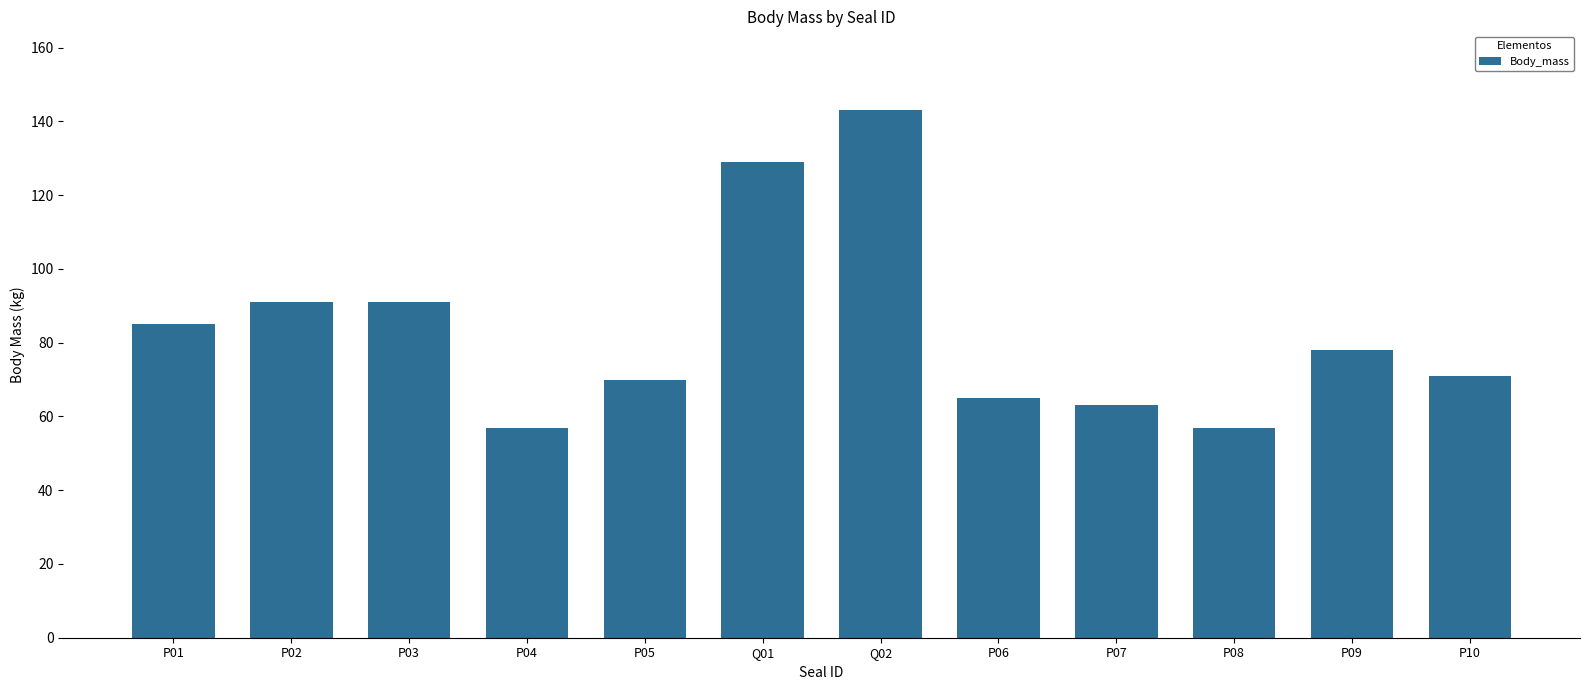

The value at P07 is 63. True or false?

True